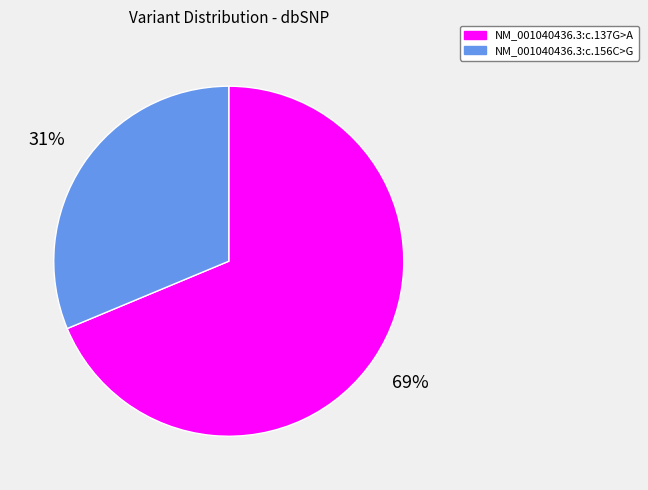

Rank the categories by value from lowest to highest.

NM_001040436.3:c.156C>G, NM_001040436.3:c.137G>A